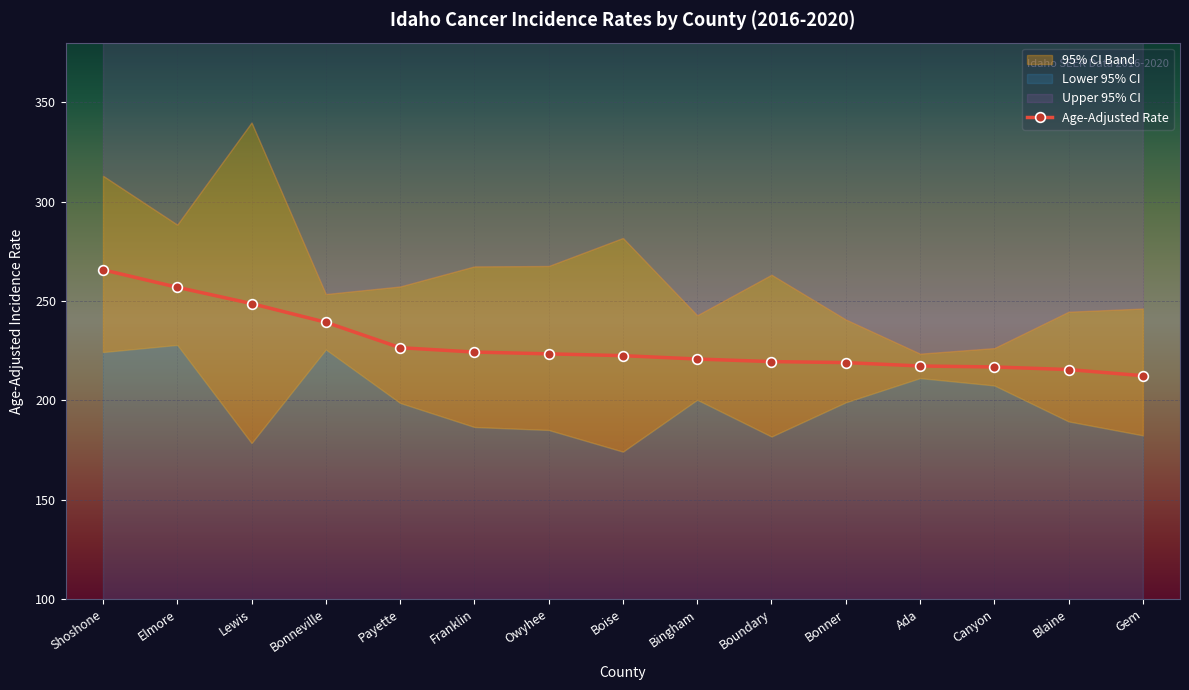

Reading left to right, list all the values displayed in this chart.

265.7	256.9	248.7	239.3	226.5	224.3	223.4	222.5	220.8	219.5	219.0	217.3	216.8	215.5	212.4